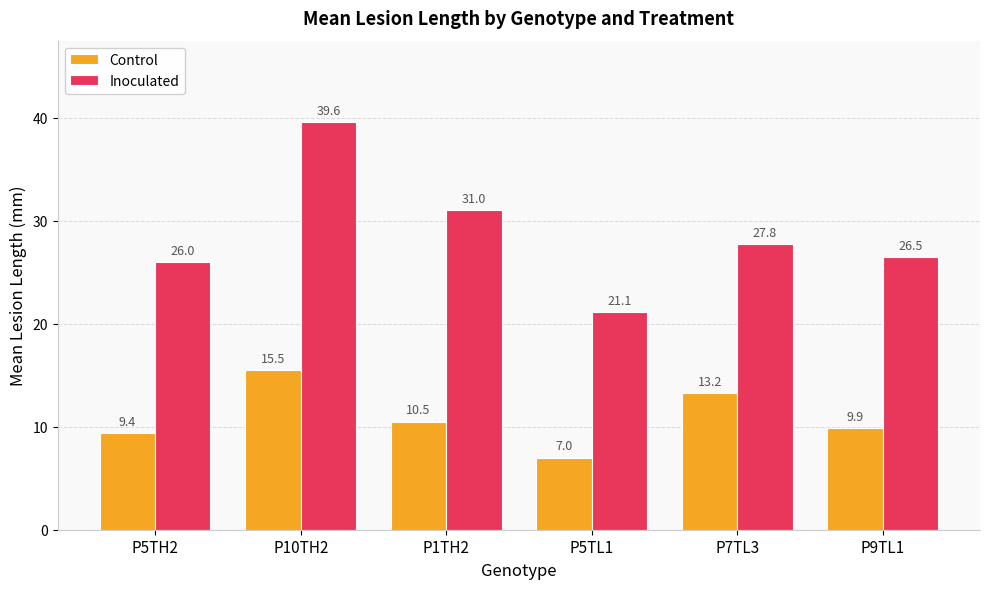

At how many categories does at least one series exceed 32?

1